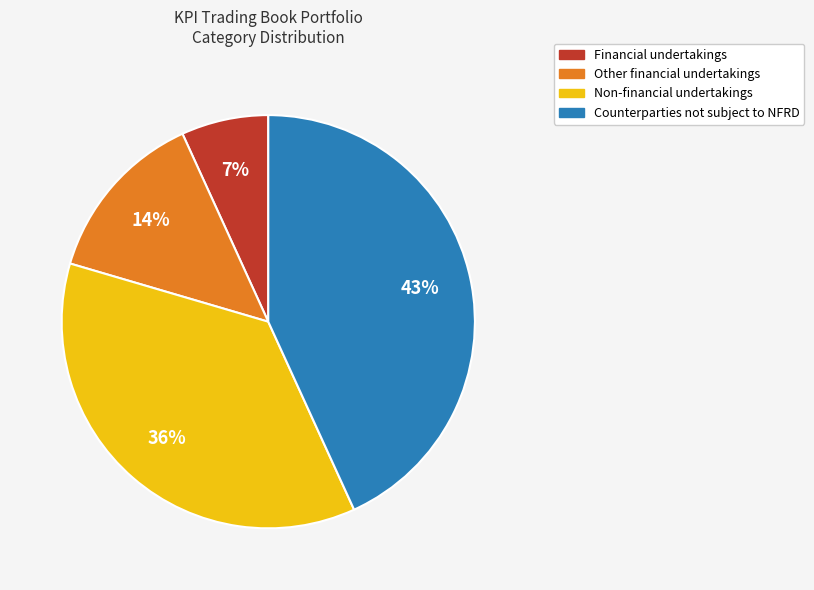

Which category has the biggest portion of the pie?

Counterparties not subject to NFRD